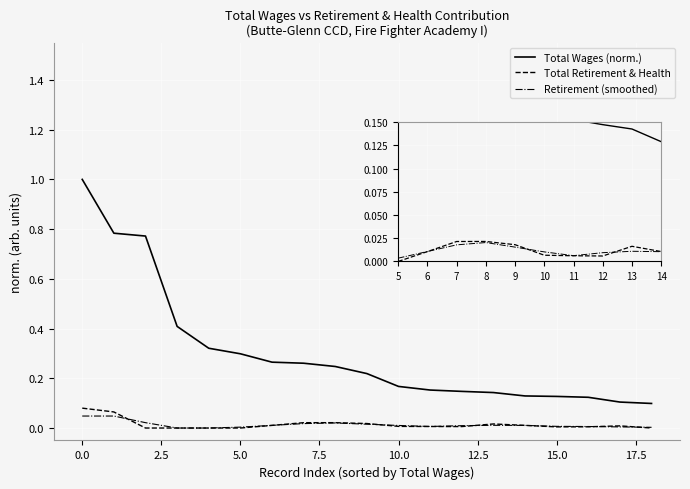

At how many categories does at least one series exceed 0?

19